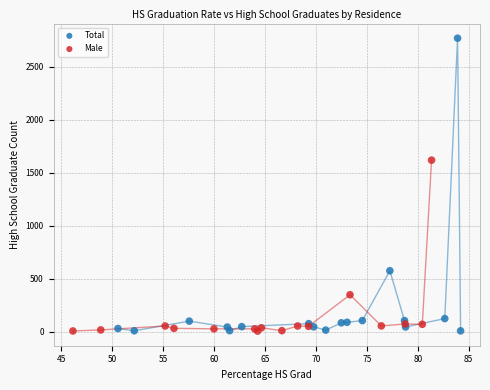

Which series has the largest Y range (max minus min)?

Total